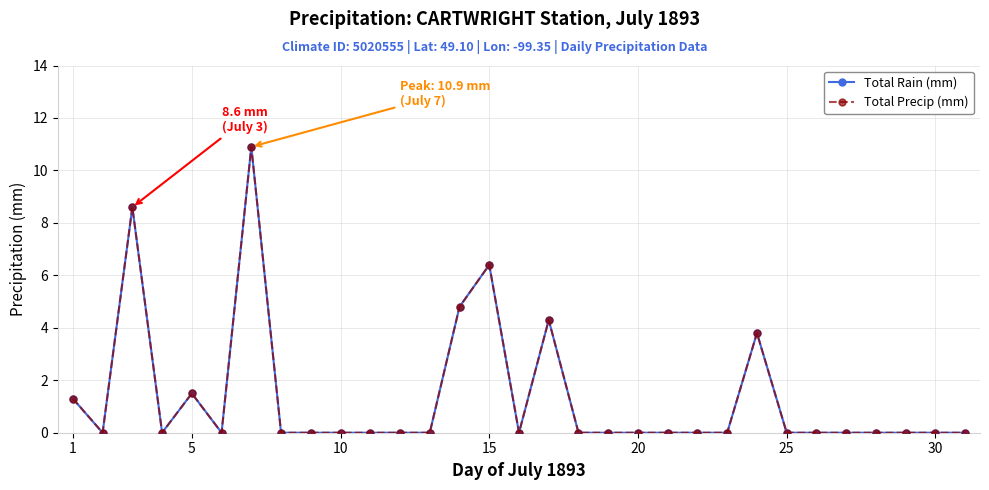

Is this an area chart (filled region under the line)?

No